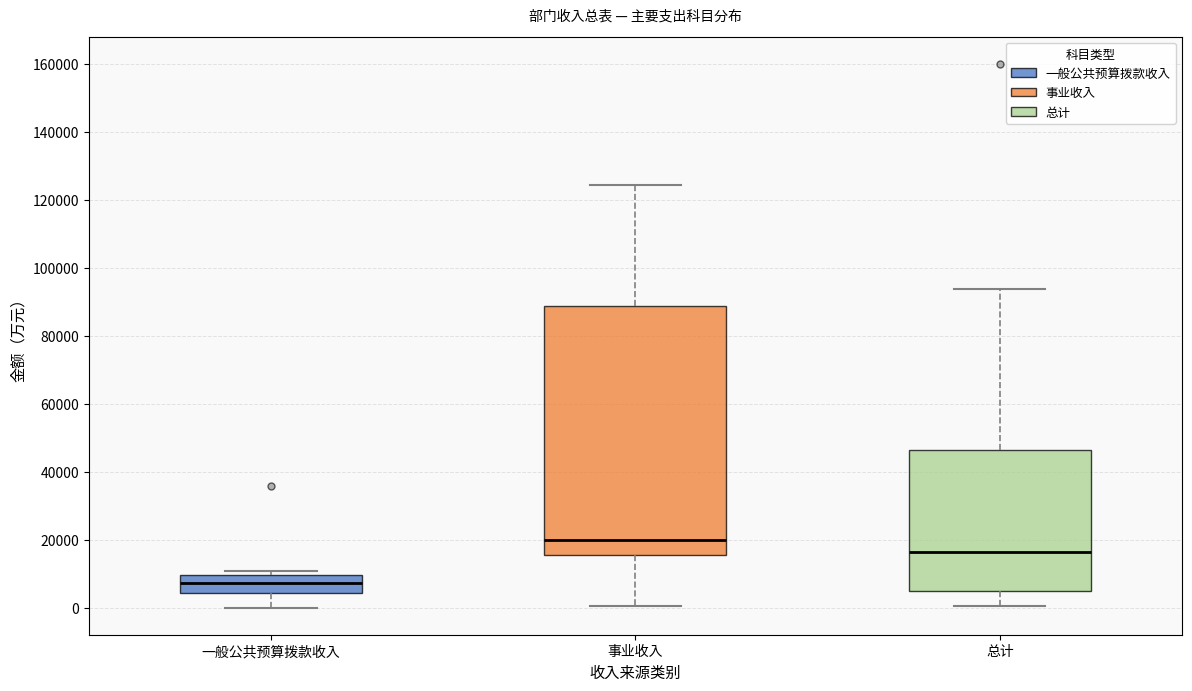

Reading left to right, transcribe this box plot: for each box, give where its median line is, the range the box spans, and where its two whiskers end, as read against the y-axis. The values are not printed on the chart, so give them approximately, as read against the axis.

一般公共预算拨款收入: median 8000, box 4000 to 10000, whiskers 0 to 10000 (just above the box's upper edge)
事业收入: median 20000, box 16000 to 88000, whiskers 0 to 124000
总计: median 16000, box 6000 to 46000, whiskers 0 to 94000